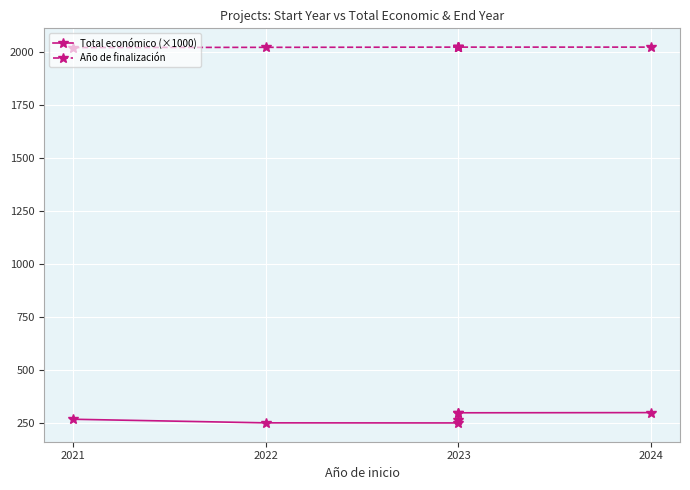

At how many categories does at least one series exceed 1530?

7